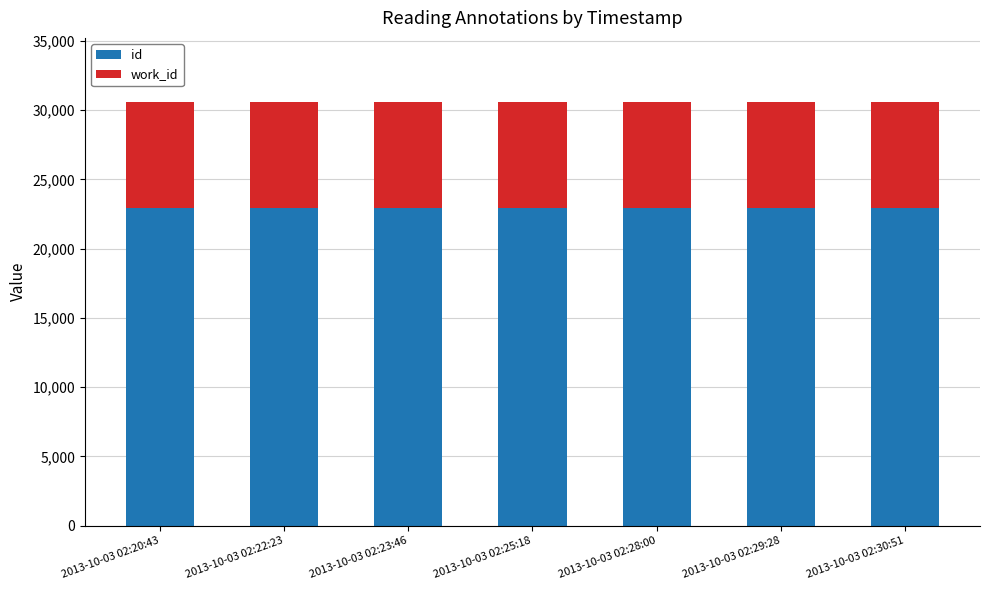

Is it true that id equals 31124 at 2013-10-03 02:28:00?

False